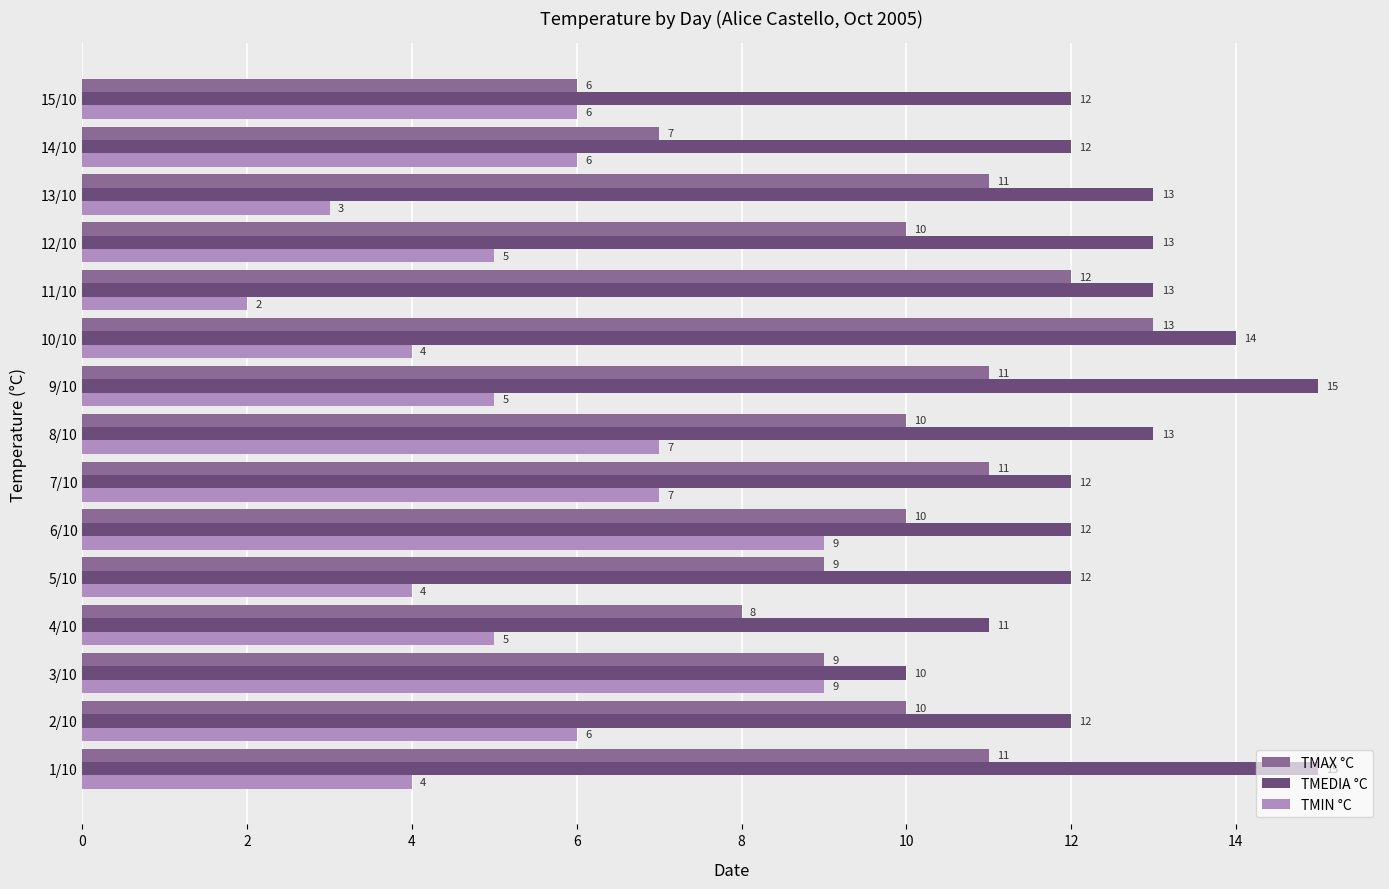

Count the TMEDIA °C values in the range 12 to 13.

10